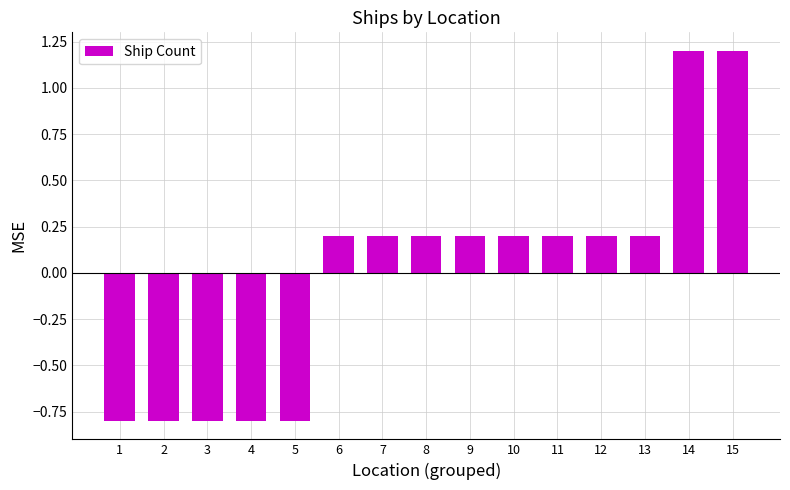

What is the change in value from 2 to 7?

+1.0